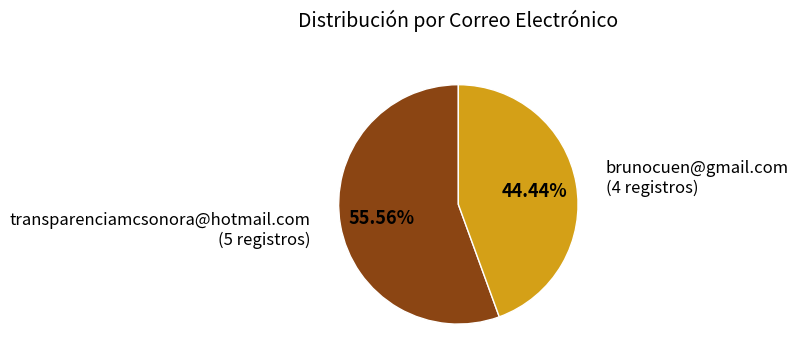

Does any single category account for the majority?

Yes